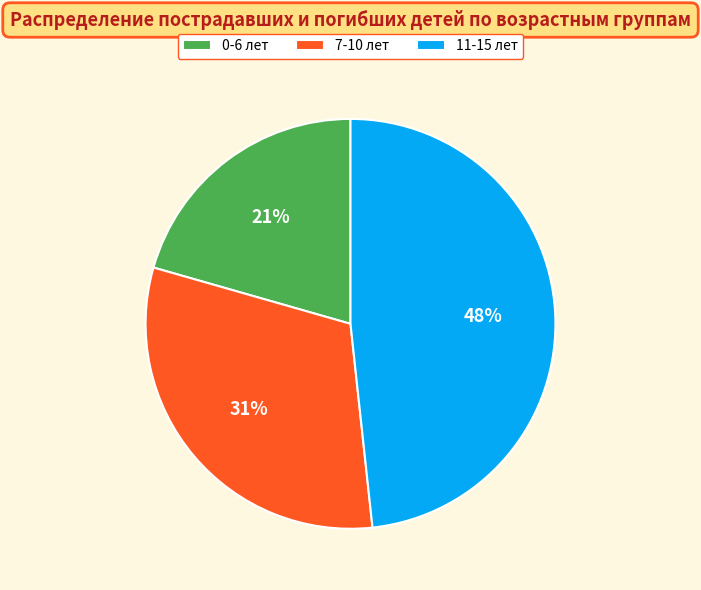

Is there any slice that represents more than half of the pie?

No